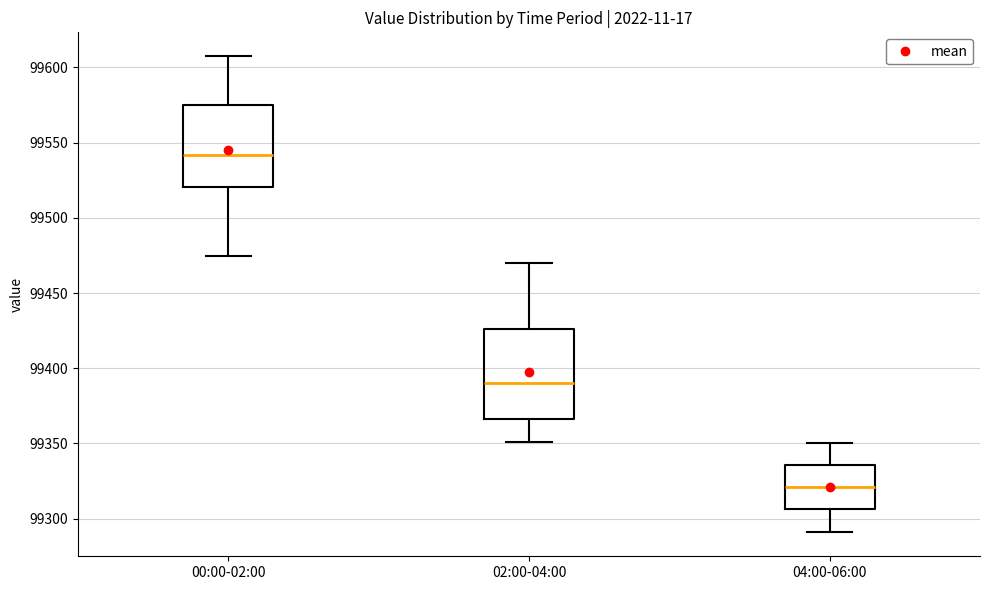

Reading left to right, transcribe this box plot: for each box, give where its median line is, the range the box spans, and where its two whiskers end, as read against the y-axis. The values are not printed on the chart, so give them approximately, as read against the axis.

00:00-02:00: median 99540, box 99520 to 99575, whiskers 99475 to 99605
02:00-04:00: median 99390, box 99365 to 99425, whiskers 99350 to 99470
04:00-06:00: median 99320, box 99305 to 99335, whiskers 99290 to 99350